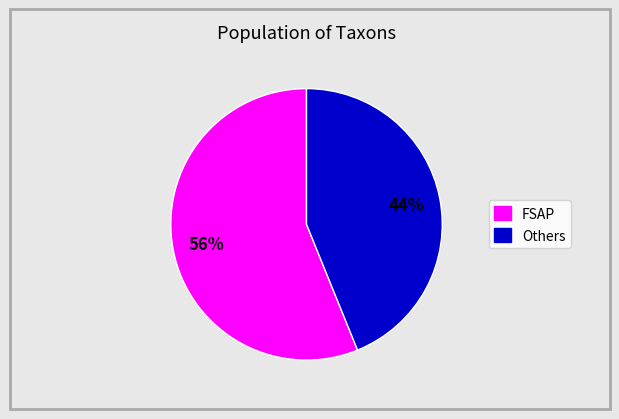

What is the ratio of the value at FSAP to the value at Others?

1.3